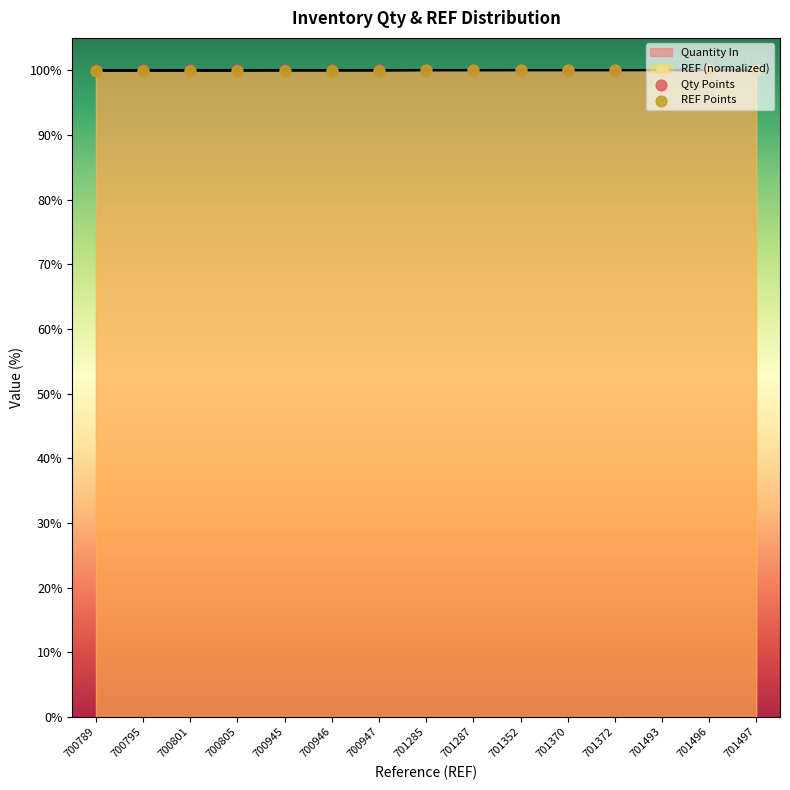

What is the ratio of the value at 701372 to the value at 701493?

1.0